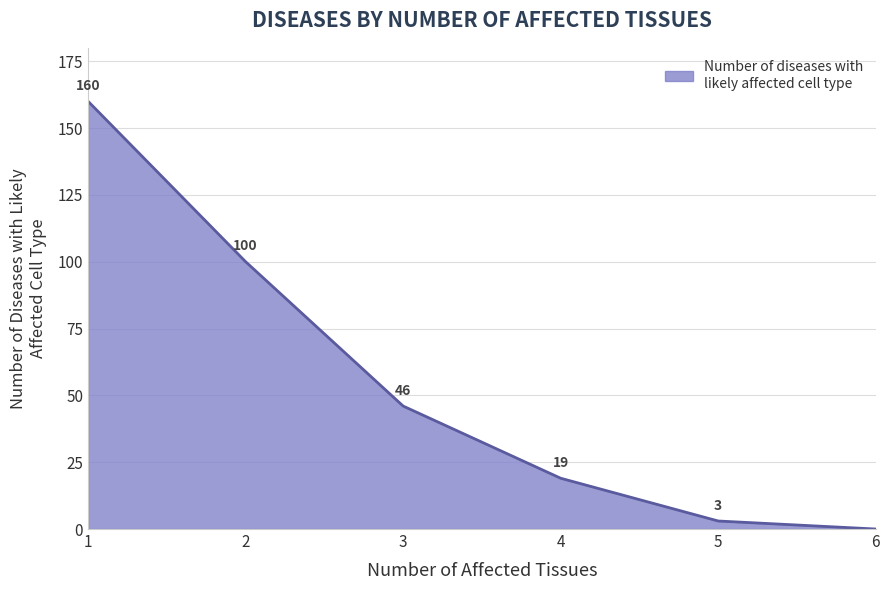

How many values are below 46?

3